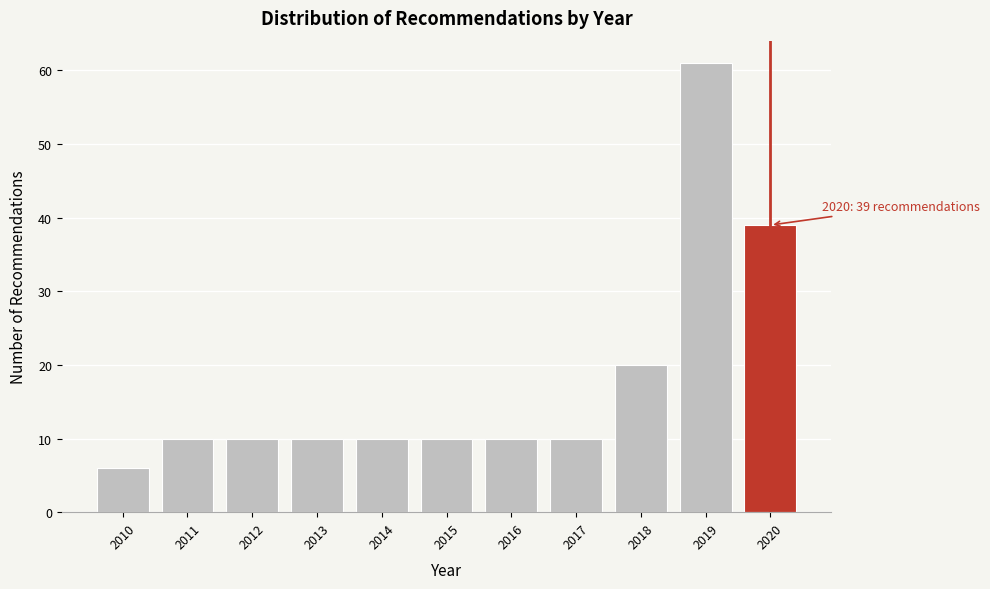

Reading left to right, extract all data points from this chart.

2010=6	2011=10	2012=10	2013=10	2014=10	2015=10	2016=10	2017=10	2018=20	2019=61	2020=39